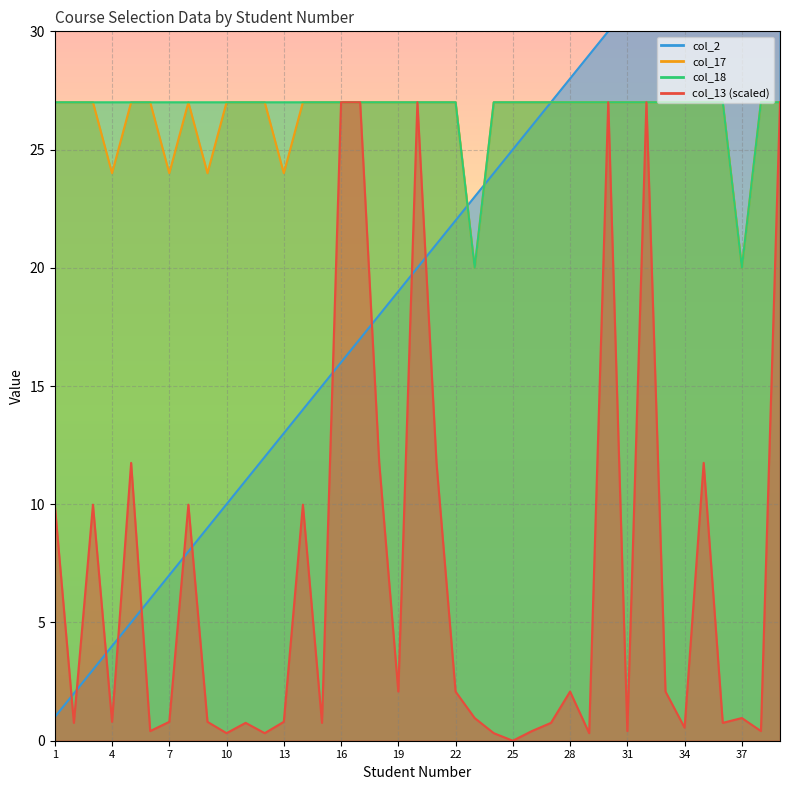

How many intersections are there between col_13 and col_2?

11